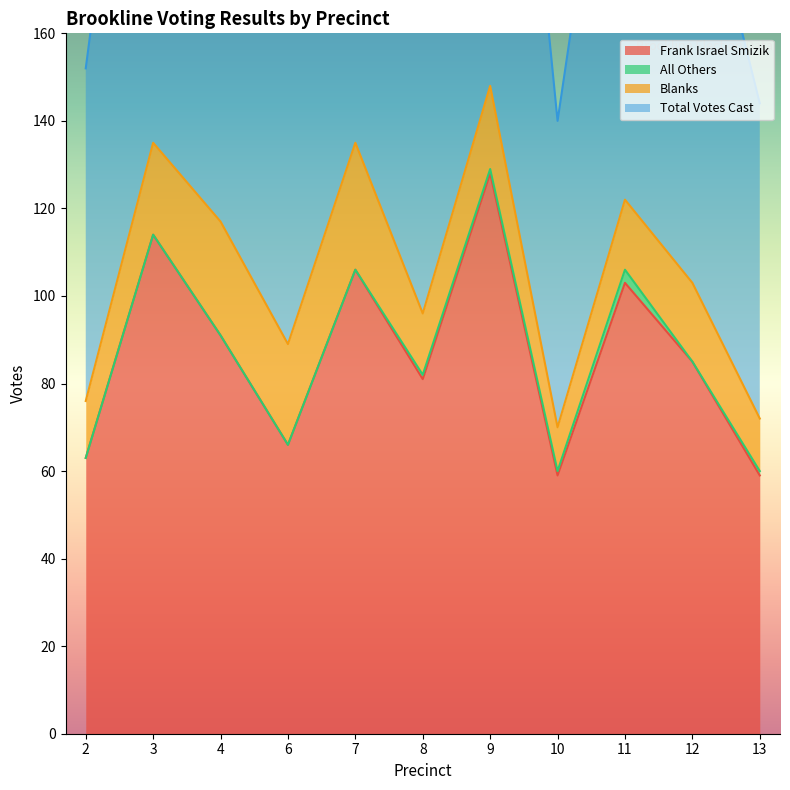

The value of Total Votes Cast at 8 is 55. True or false?

False